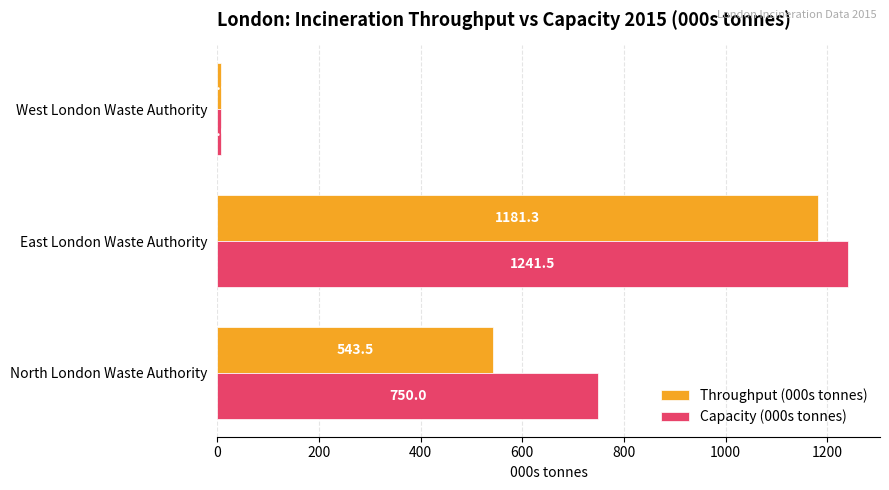

What is the sum of all Capacity (000s tonnes) values?

1999.5